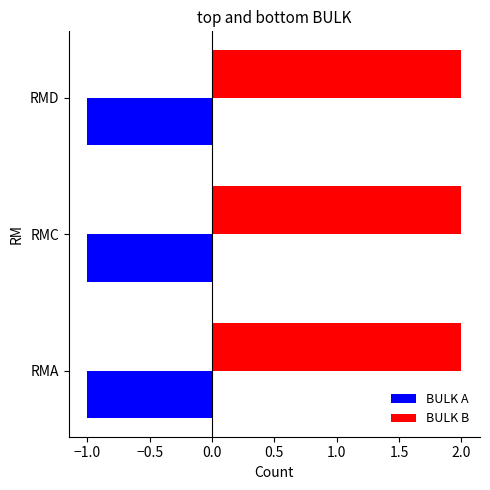

Rank the series by their average value, from highest to lowest.

BULK B, BULK A